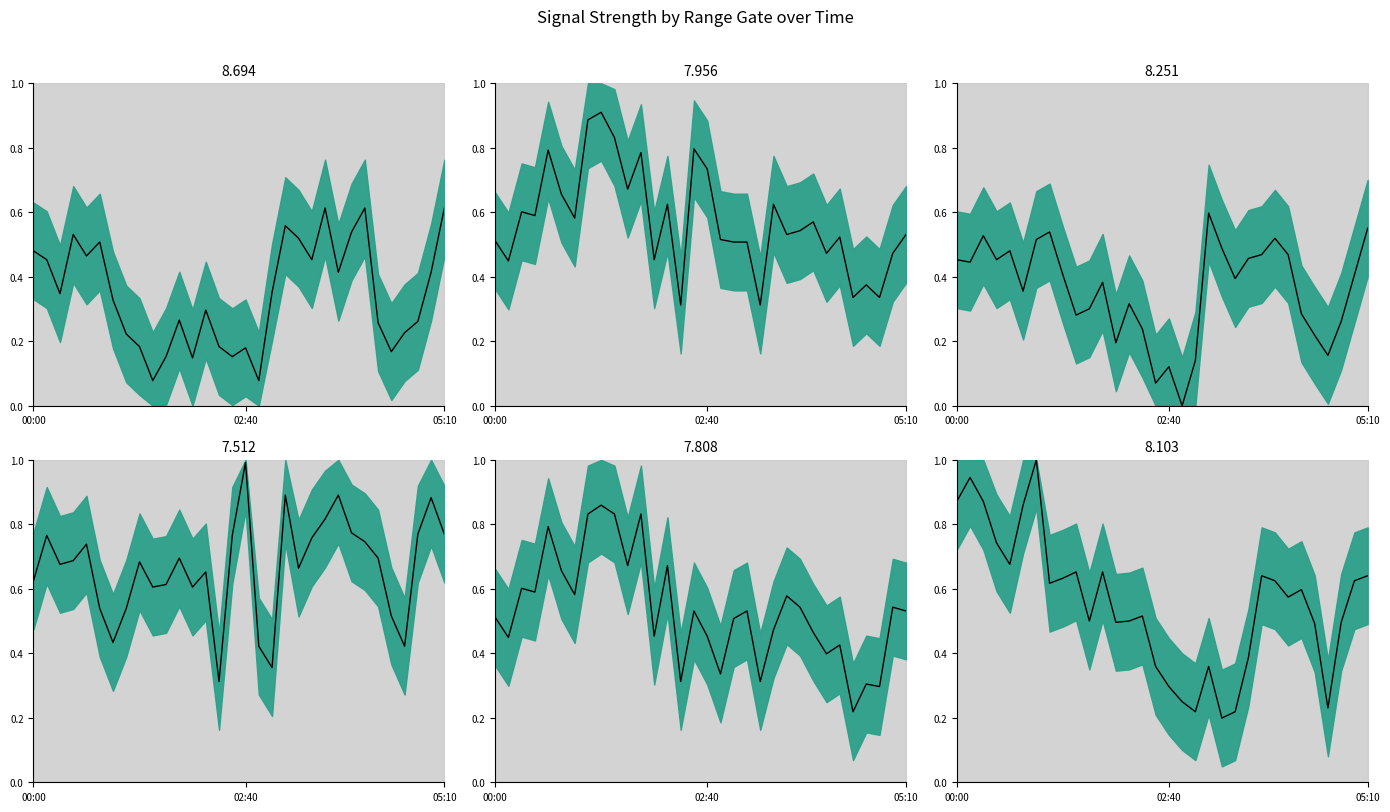

Reading right to left, what are all the values shown in this chart?

  8.694: 05:10=0.6	05:00=0.4	04:50=0.3	04:40=0.2	04:30=0.2	04:20=0.3	04:10=0.6	04:00=0.5	03:50=0.4	03:40=0.6	03:30=0.5	03:20=0.5	03:10=0.6	03:00=0.4	02:50=0.1	02:40=0.2	02:30=0.2	02:20=0.2	02:10=0.3	02:00=0.1	01:50=0.3	01:40=0.2	01:30=0.1	01:20=0.2	01:10=0.2	01:00=0.3	00:50=0.5	00:40=0.5	00:30=0.5	00:20=0.3	00:10=0.5	00:00=0.5
  7.956: 05:10=0.5	05:00=0.5	04:50=0.3	04:40=0.4	04:30=0.3	04:20=0.5	04:10=0.5	04:00=0.6	03:50=0.5	03:40=0.5	03:30=0.6	03:20=0.3	03:10=0.5	03:00=0.5	02:50=0.5	02:40=0.7	02:30=0.8	02:20=0.3	02:10=0.6	02:00=0.5	01:50=0.8	01:40=0.7	01:30=0.8	01:20=0.9	01:10=0.9	01:00=0.6	00:50=0.7	00:40=0.8	00:30=0.6	00:20=0.6	00:10=0.4	00:00=0.5
  8.251: 05:10=0.6	05:00=0.4	04:50=0.3	04:40=0.2	04:30=0.2	04:20=0.3	04:10=0.5	04:00=0.5	03:50=0.5	03:40=0.5	03:30=0.4	03:20=0.5	03:10=0.6	03:00=0.1	02:50=0.0	02:40=0.1	02:30=0.1	02:20=0.2	02:10=0.3	02:00=0.2	01:50=0.4	01:40=0.3	01:30=0.3	01:20=0.4	01:10=0.5	01:00=0.5	00:50=0.4	00:40=0.5	00:30=0.5	00:20=0.5	00:10=0.4	00:00=0.5
  7.512: 05:10=0.8	05:00=0.9	04:50=0.8	04:40=0.4	04:30=0.5	04:20=0.7	04:10=0.7	04:00=0.8	03:50=0.9	03:40=0.8	03:30=0.8	03:20=0.7	03:10=0.9	03:00=0.4	02:50=0.4	02:40=1.0	02:30=0.8	02:20=0.3	02:10=0.7	02:00=0.6	01:50=0.7	01:40=0.6	01:30=0.6	01:20=0.7	01:10=0.5	01:00=0.4	00:50=0.5	00:40=0.7	00:30=0.7	00:20=0.7	00:10=0.8	00:00=0.6
  7.808: 05:10=0.5	05:00=0.5	04:50=0.3	04:40=0.3	04:30=0.2	04:20=0.4	04:10=0.4	04:00=0.5	03:50=0.5	03:40=0.6	03:30=0.5	03:20=0.3	03:10=0.5	03:00=0.5	02:50=0.3	02:40=0.5	02:30=0.5	02:20=0.3	02:10=0.7	02:00=0.5	01:50=0.8	01:40=0.7	01:30=0.8	01:20=0.9	01:10=0.8	01:00=0.6	00:50=0.7	00:40=0.8	00:30=0.6	00:20=0.6	00:10=0.4	00:00=0.5
  8.103: 05:10=0.6	05:00=0.6	04:50=0.5	04:40=0.2	04:30=0.5	04:20=0.6	04:10=0.6	04:00=0.6	03:50=0.6	03:40=0.4	03:30=0.2	03:20=0.2	03:10=0.4	03:00=0.2	02:50=0.3	02:40=0.3	02:30=0.4	02:20=0.5	02:10=0.5	02:00=0.5	01:50=0.7	01:40=0.5	01:30=0.7	01:20=0.6	01:10=0.6	01:00=1.0	00:50=0.9	00:40=0.7	00:30=0.7	00:20=0.9	00:10=0.9	00:00=0.9